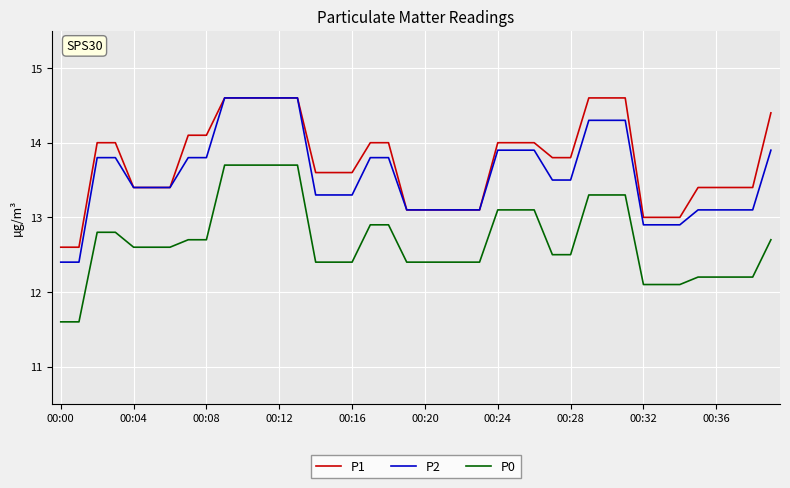

True or false: P1 and P0 cross at least once.

False